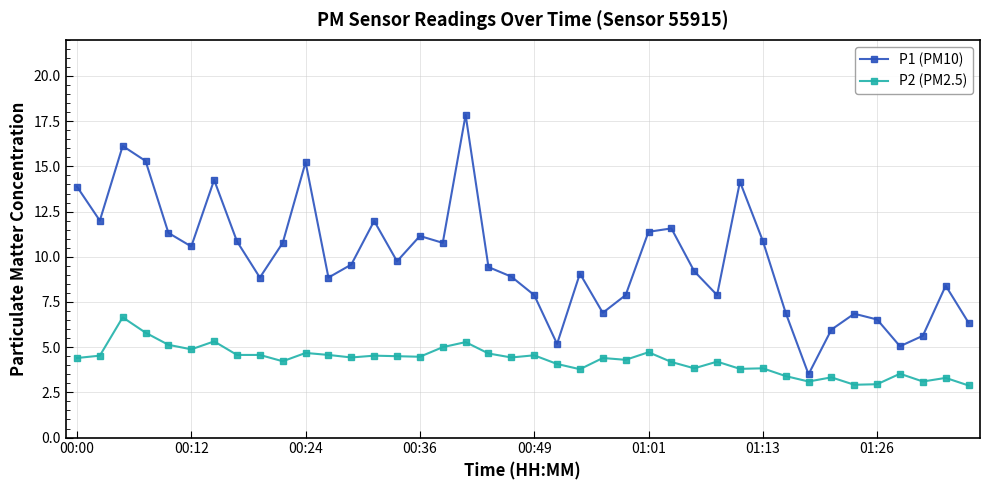

True or false: P1 (PM10) has more than 1 points higher than both neighbors.

True